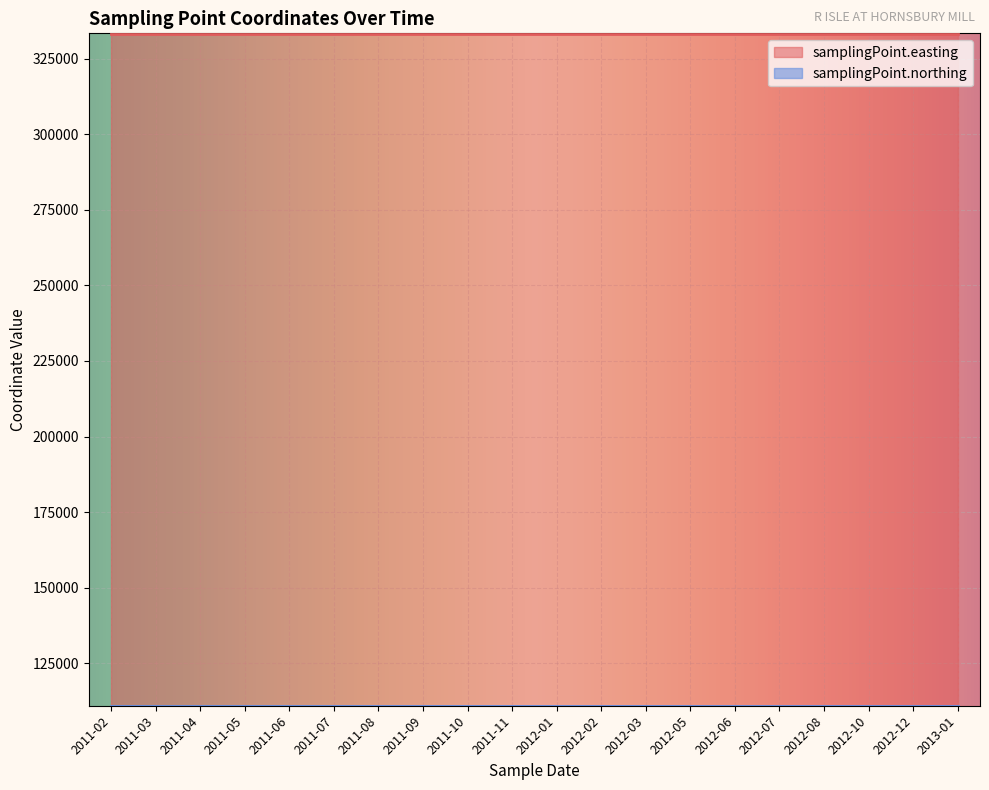

Which series has the largest total across all categories?

samplingPoint.easting